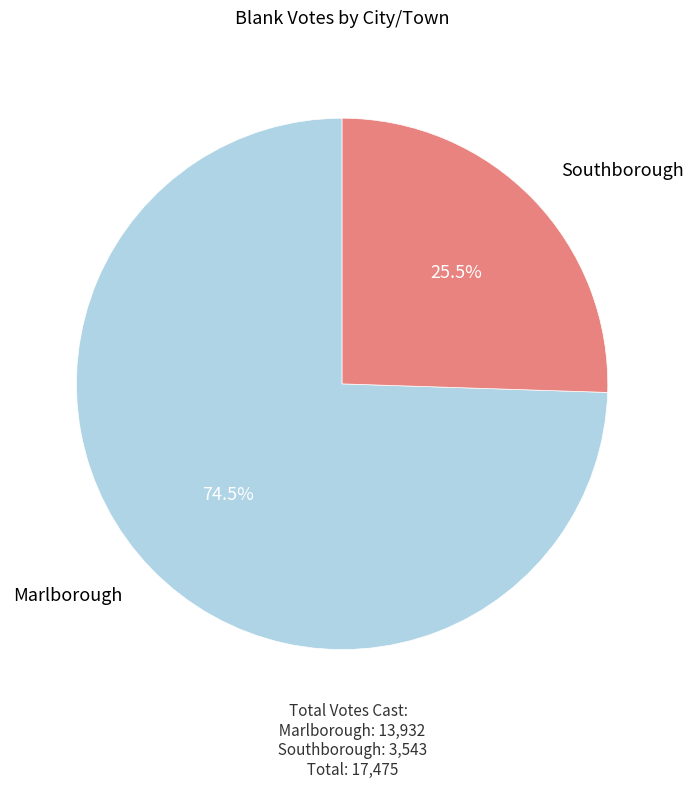

Is there a majority slice in this chart?

Yes